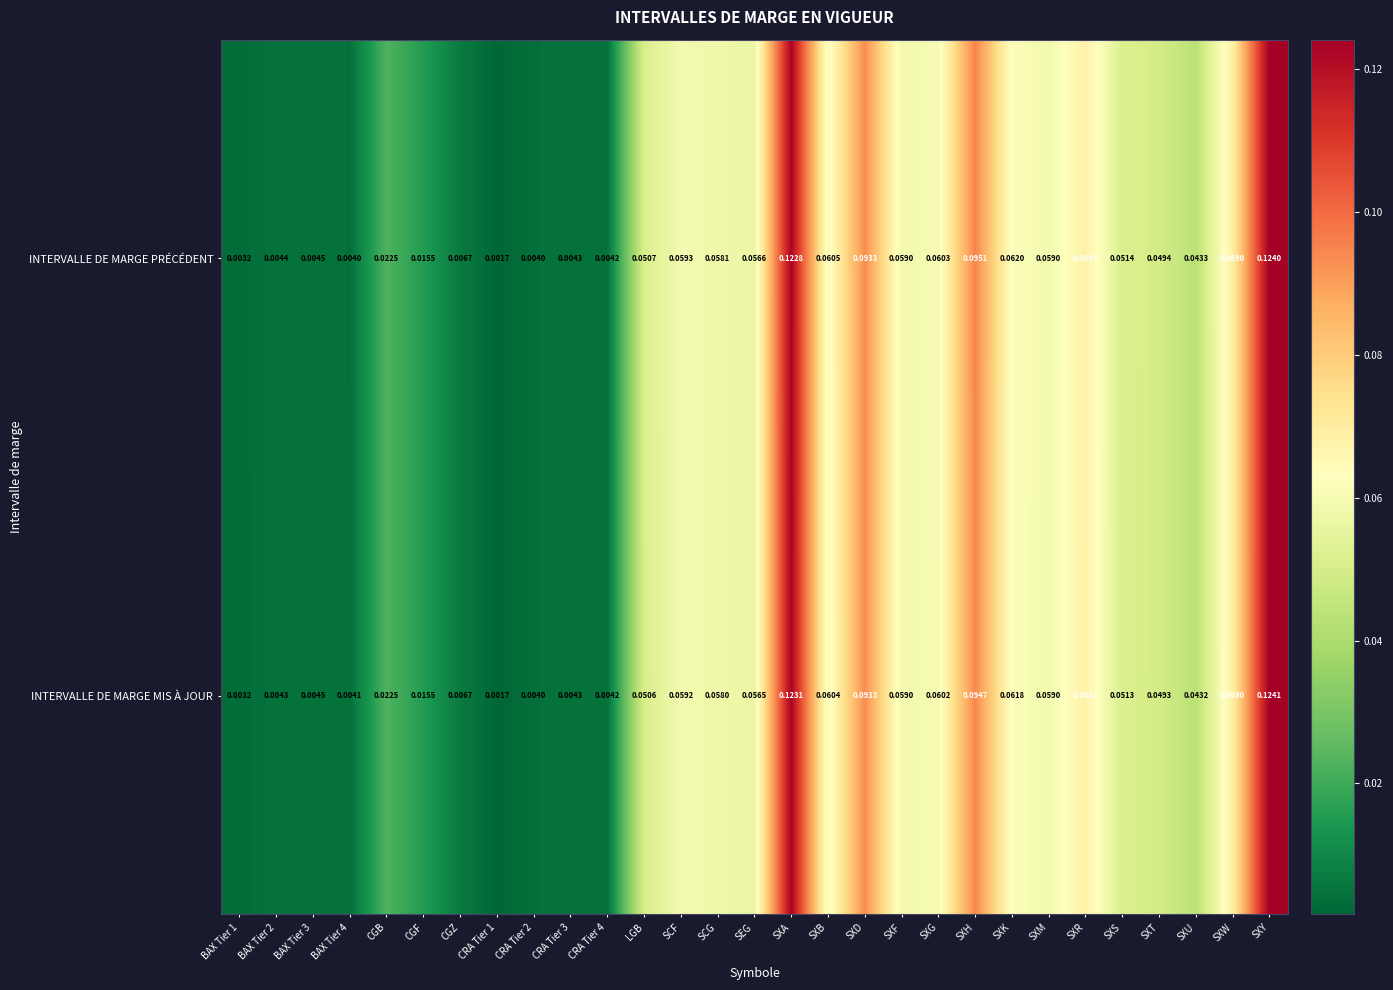

At SXB, list the series in order from smallest to largest.

INTERVALLE DE MARGE MIS À JOUR, INTERVALLE DE MARGE PRÉCÉDENT